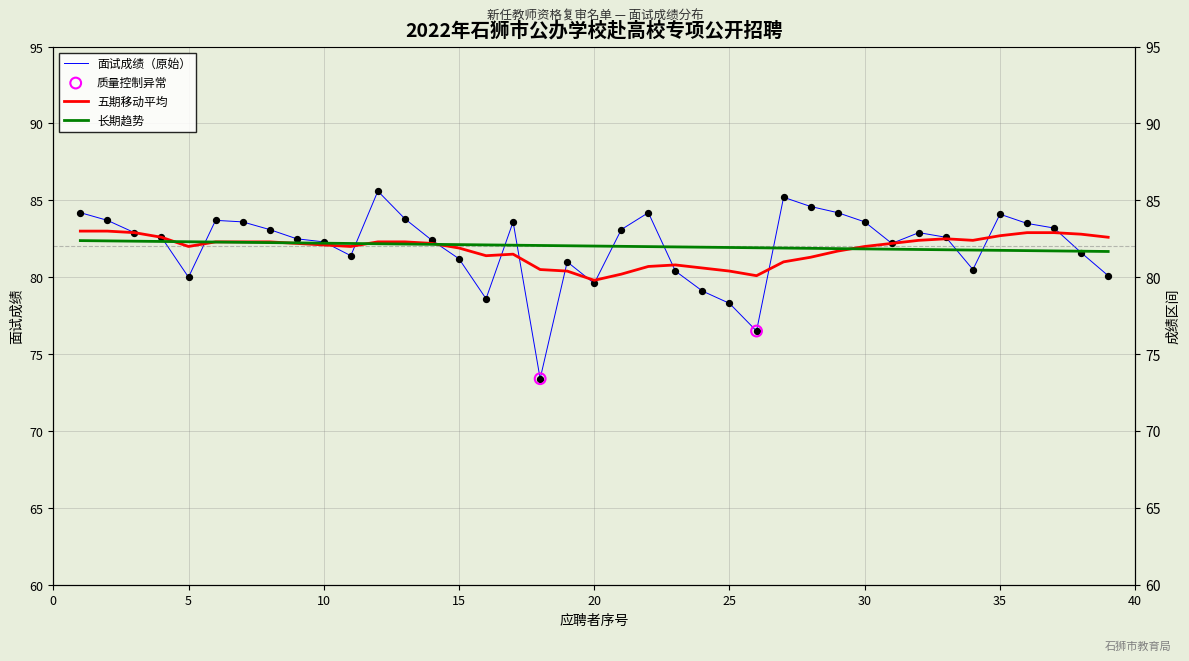

Which series has the largest Y range (max minus min)?

面试成绩